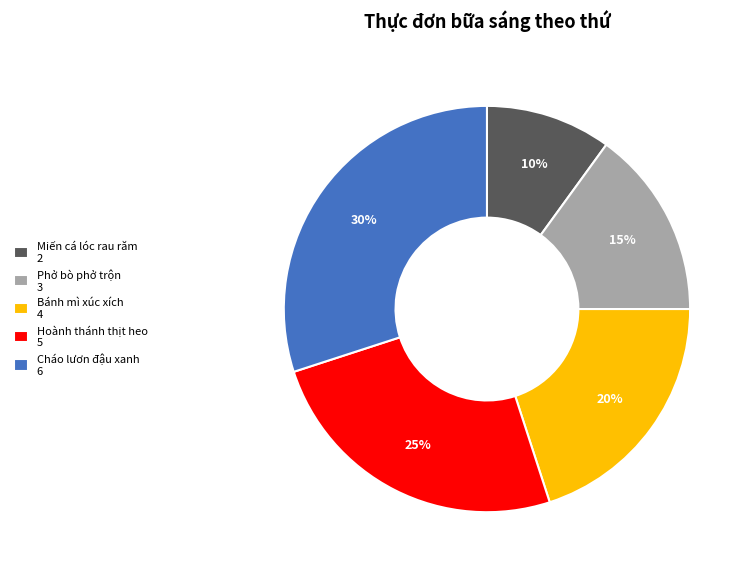

Is Cháo lươn đậu xanh the majority of the pie?

No